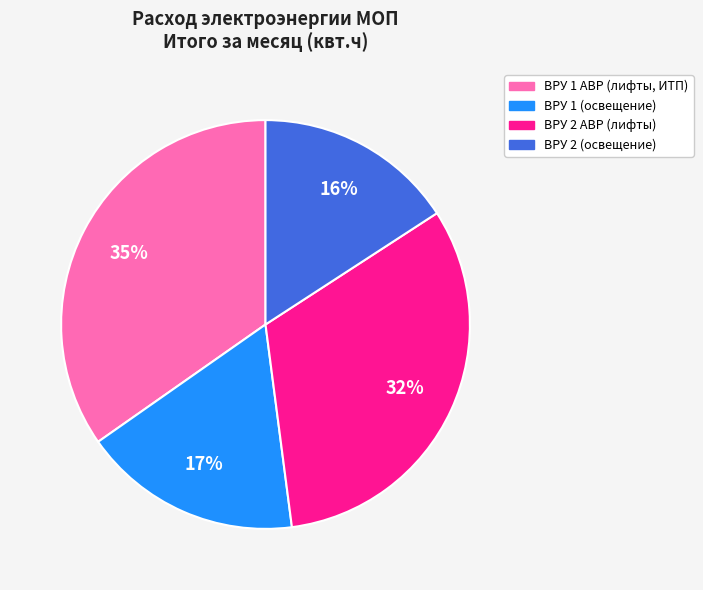

To the nearest percent, what is the difference between the ВРУ 1 АВР (лифты, ИТП) and ВРУ 2 АВР (лифты) slice percentages?

3%